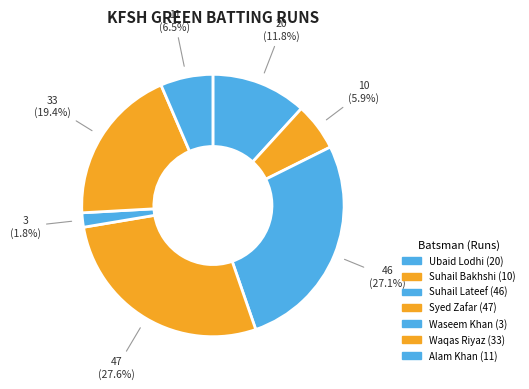

How many segments does this pie chart have?

7